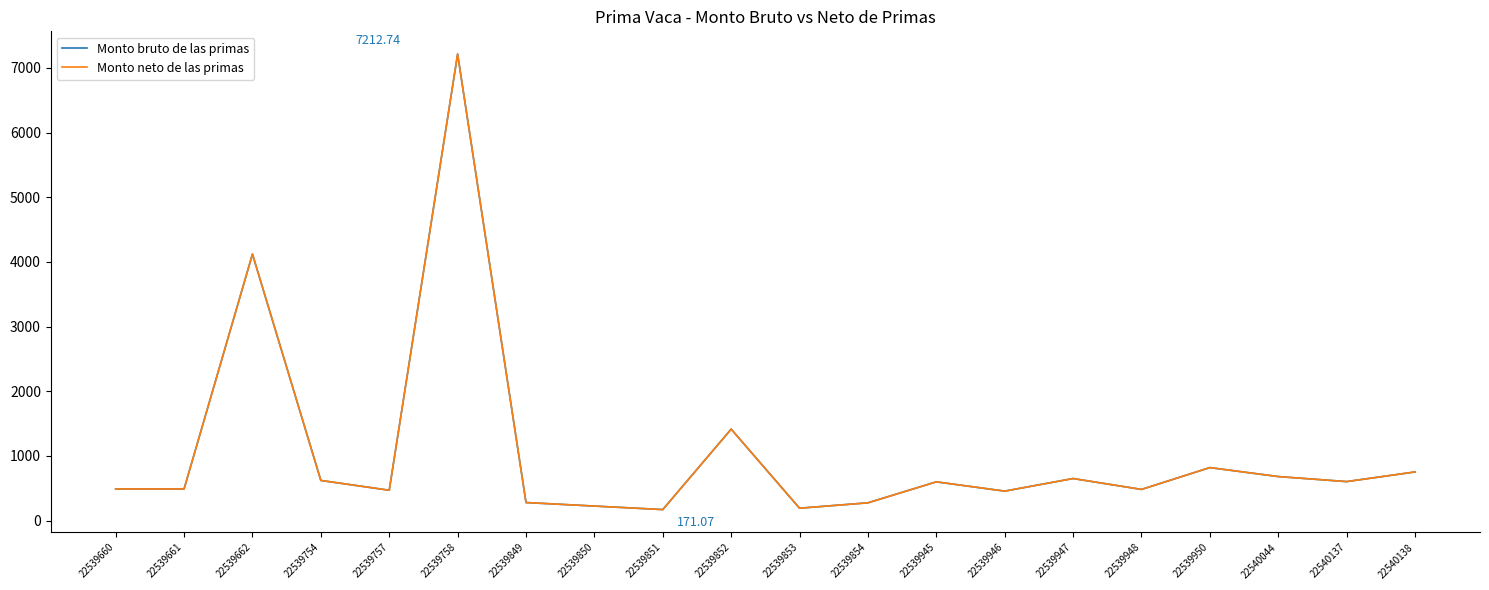

Does the chart display data point markers on the line(s)?

No